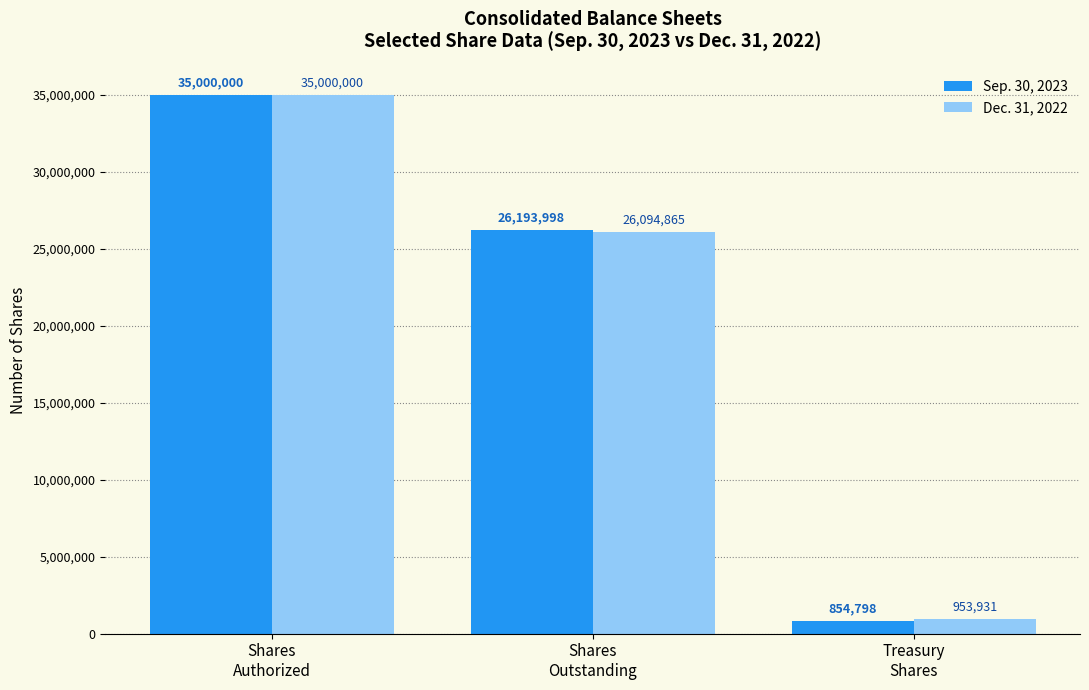

Reading right to left, extract all data points from this chart.

Sep. 30, 2023: Treasury
Shares=854798	Shares
Outstanding=26193998	Shares
Authorized=35000000
Dec. 31, 2022: Treasury
Shares=953931	Shares
Outstanding=26094865	Shares
Authorized=35000000